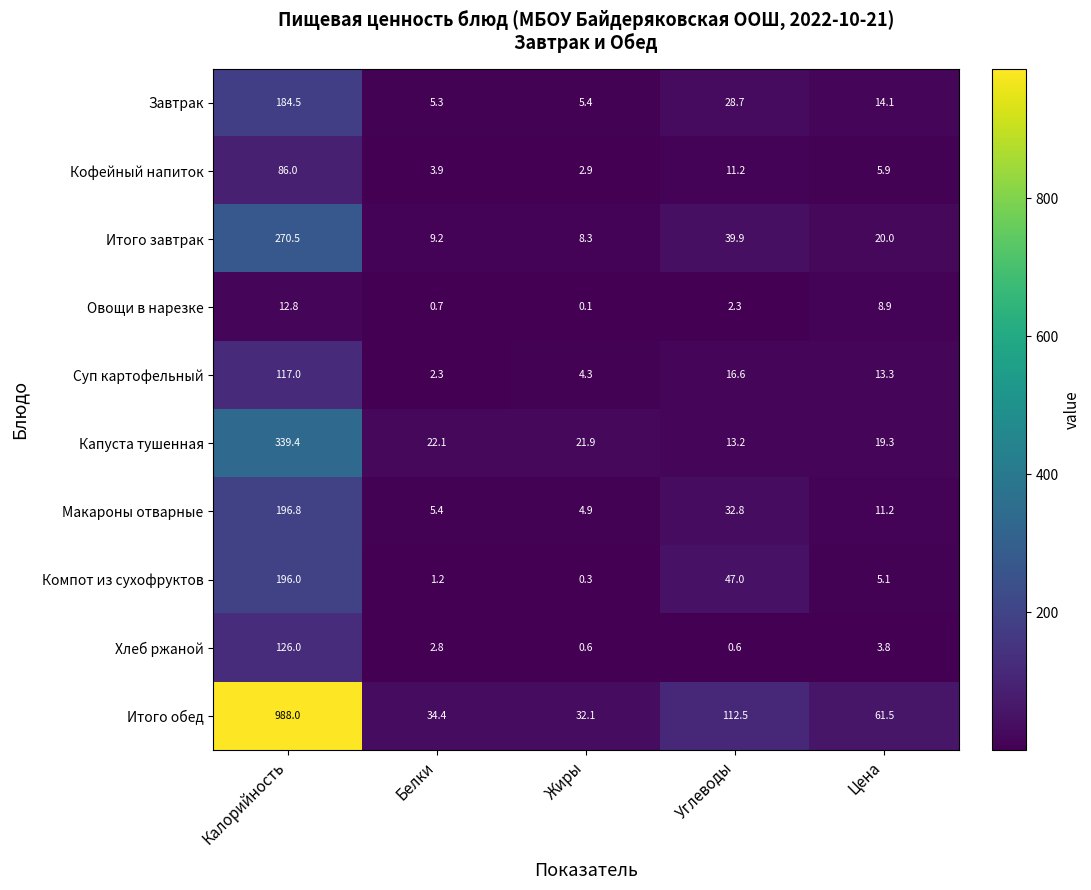

Which series has the largest total across all categories?

Итого обед